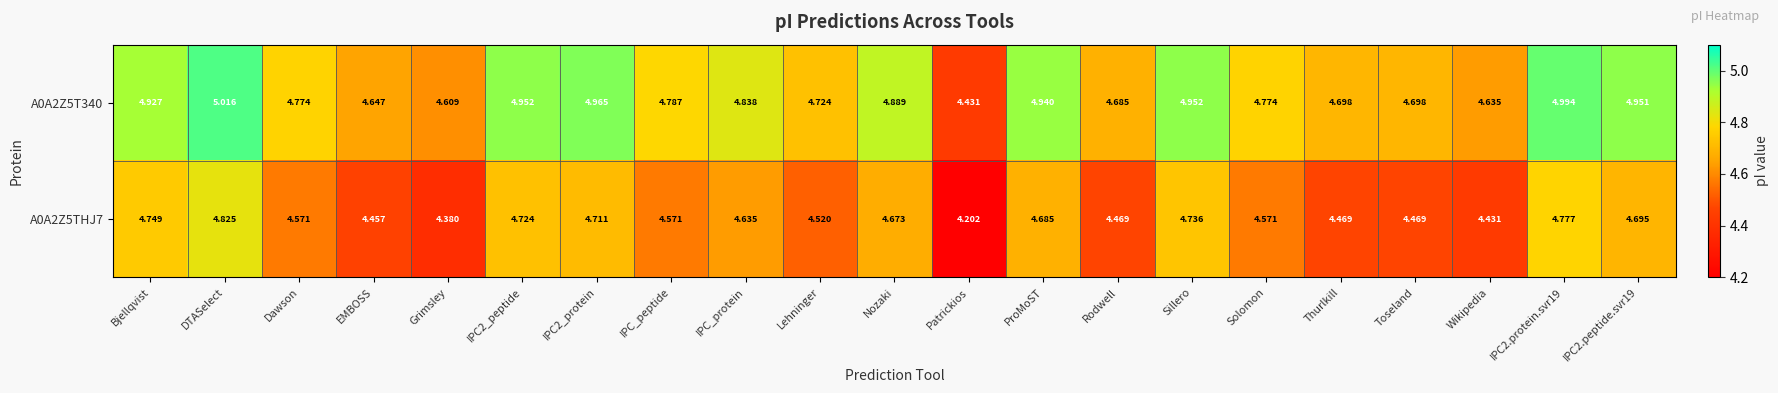

At which label is A0A2Z5T340 closest to 4?

Patrickios